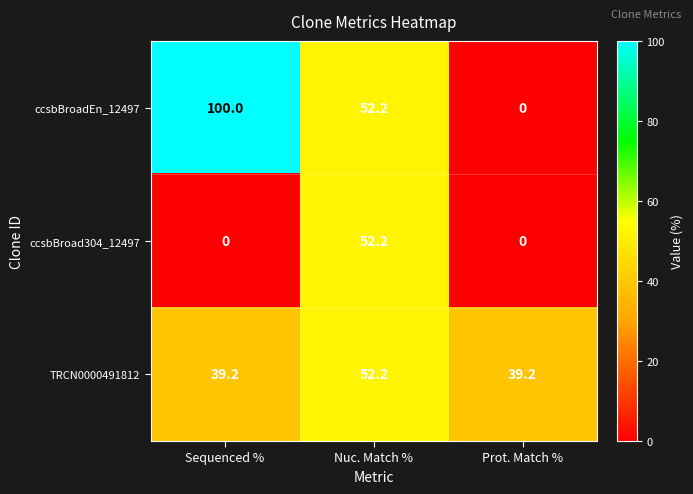

Between Sequenced % and Nuc. Match %, which series saw the biggest shift?

ccsbBroad304_12497